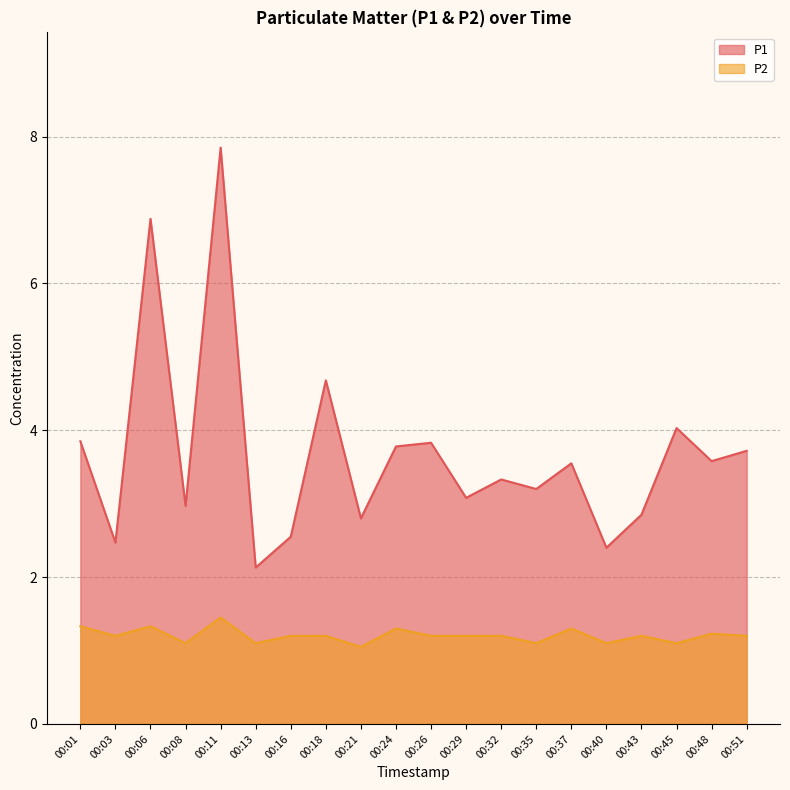

True or false: P2 and P1 intersect in this chart.

False